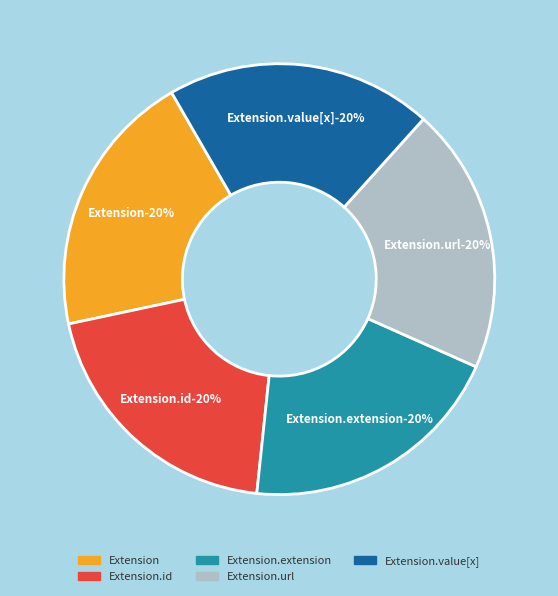

Which slice is the largest?

Extension.url